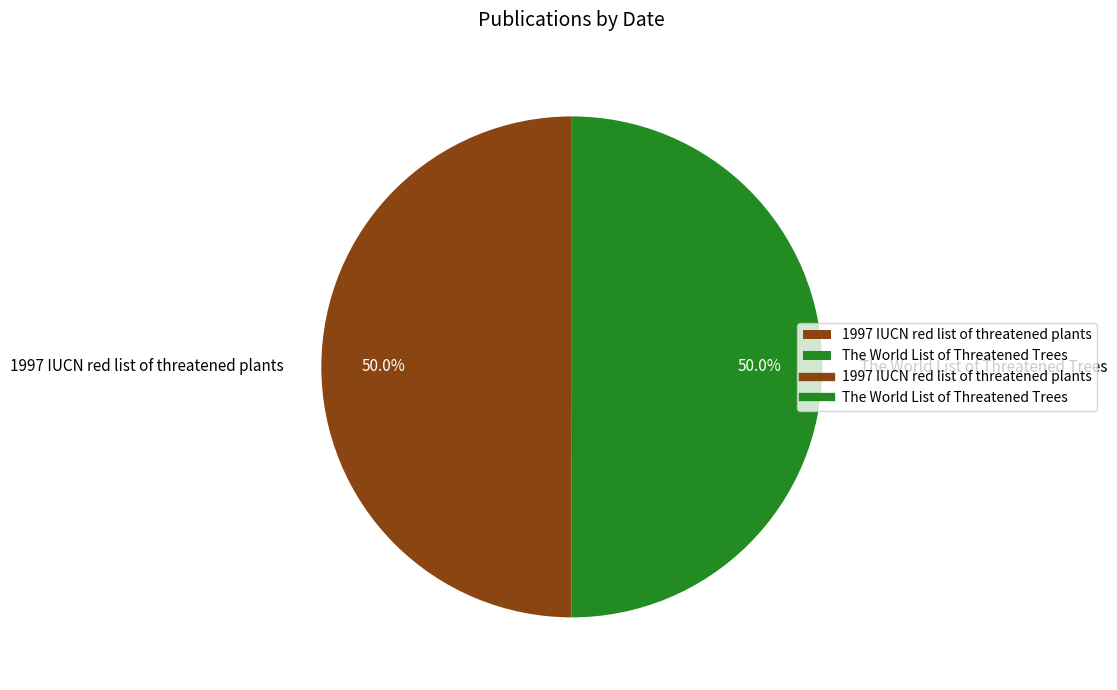

Approximately how many times larger is the value at 1997 IUCN red list of threatened plants compared to The World List of Threatened Trees?

1.0